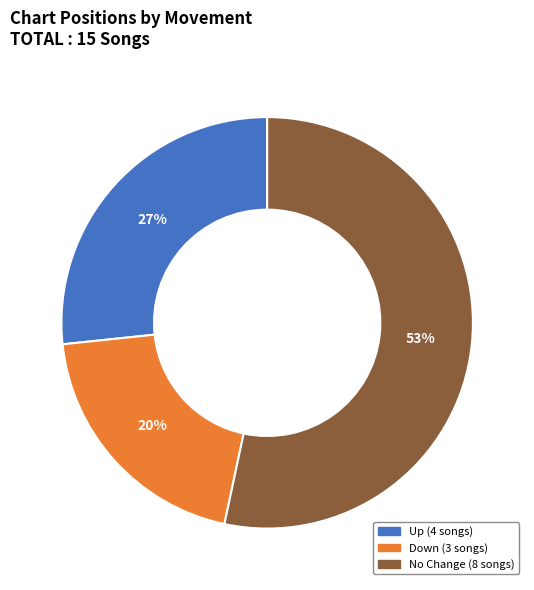

Does any single category account for the majority?

Yes